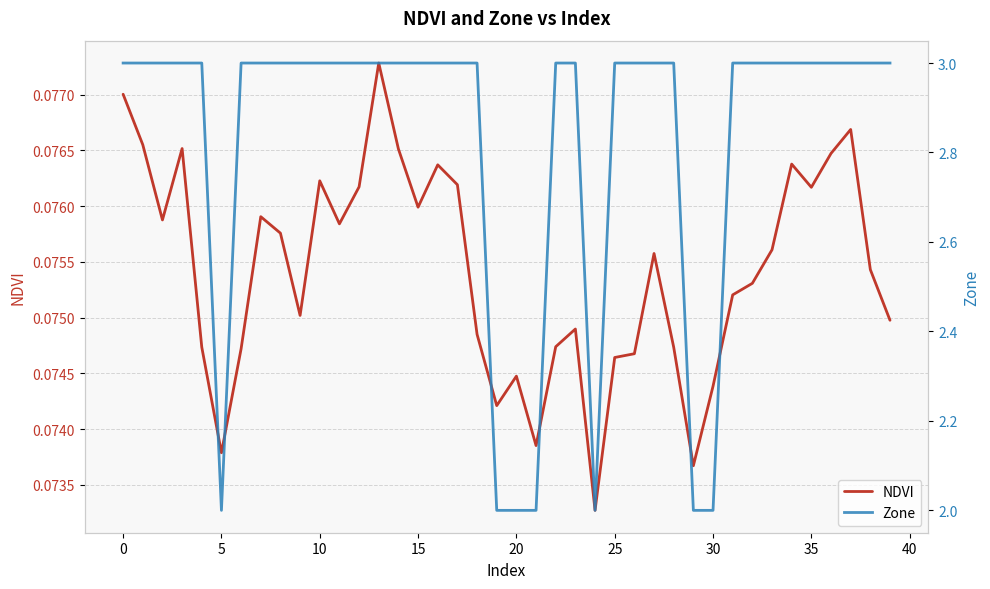

Rank the series by their maximum value, from lowest to highest.

NDVI, Zone